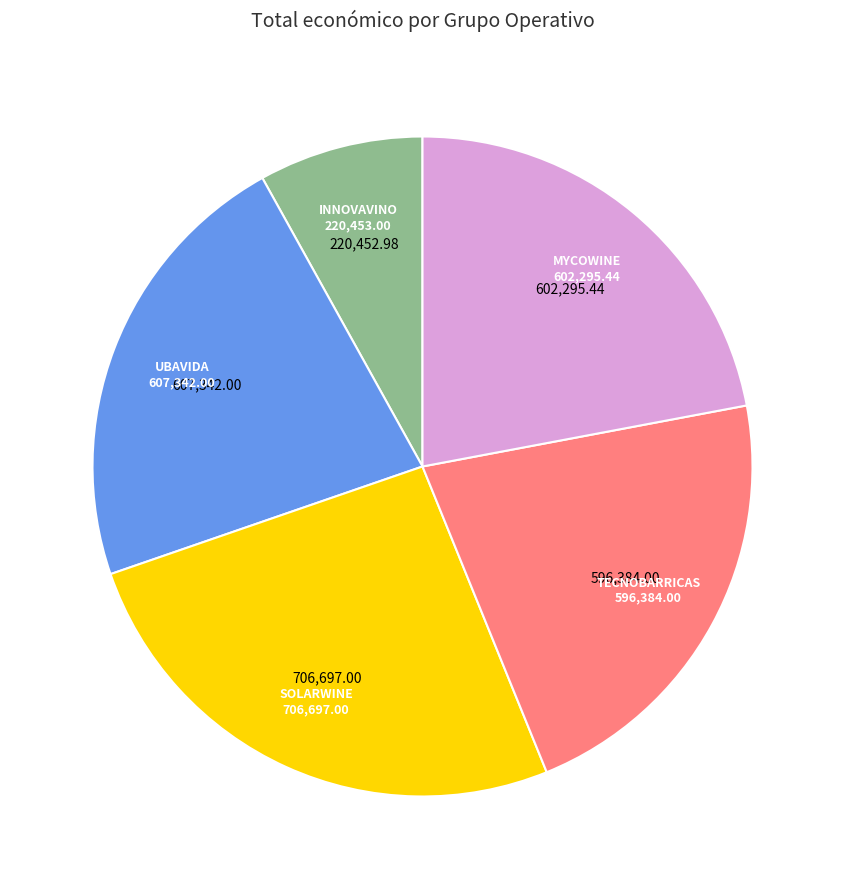

Combined, do MYCOWINE and INNOVAVINO account for over 50%?

No